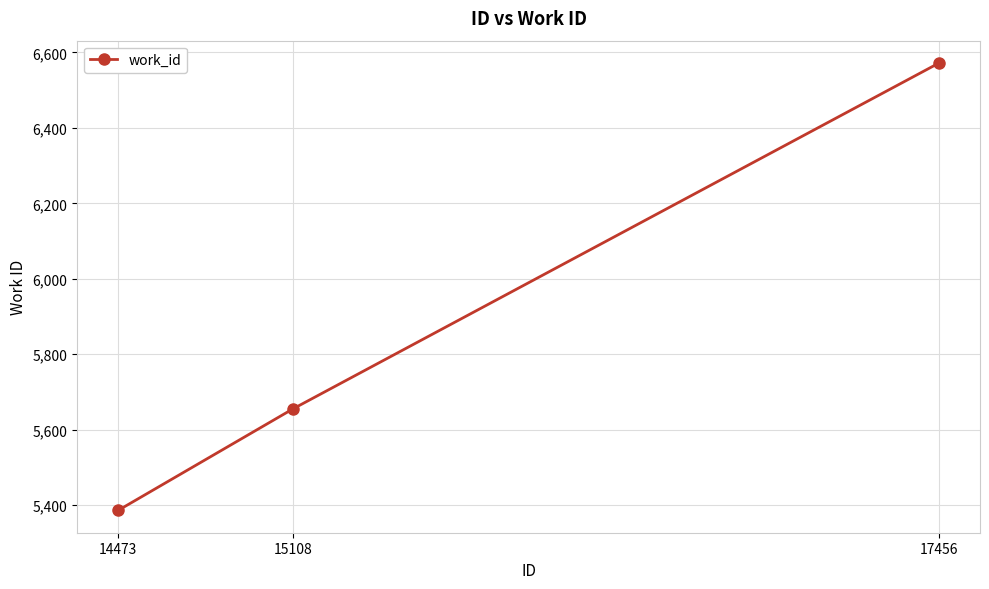

Is it true that the value at 15108 is 5655?

True